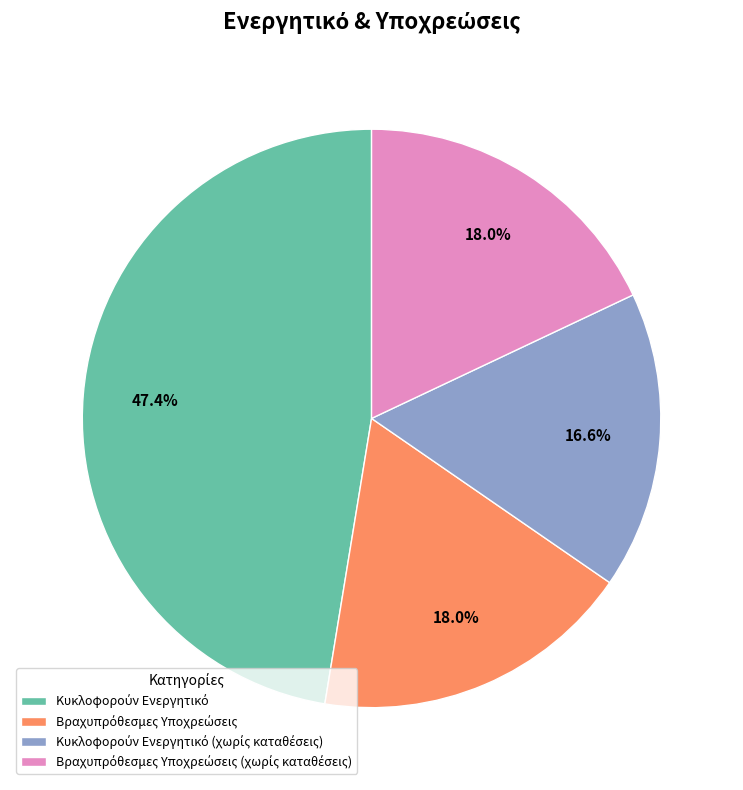

Is there any slice that represents more than half of the pie?

No